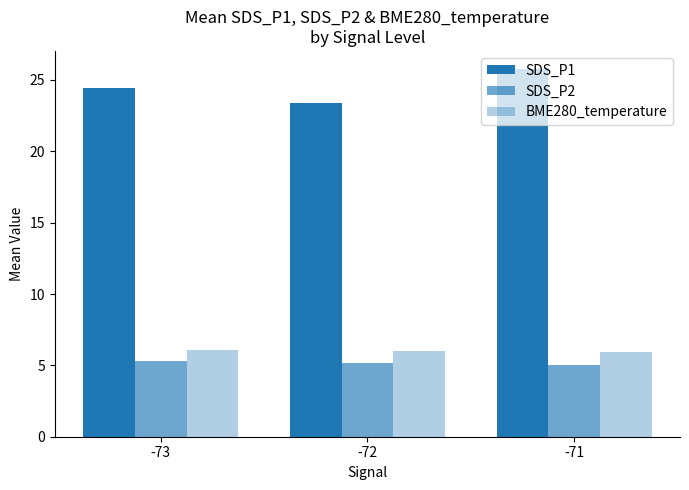

Reading left to right, list all the values displayed in this chart.

SDS_P1: 24.4	23.4	25.7
SDS_P2: 5.3	5.1	5.0
BME280_temperature: 6.1	6.0	5.9